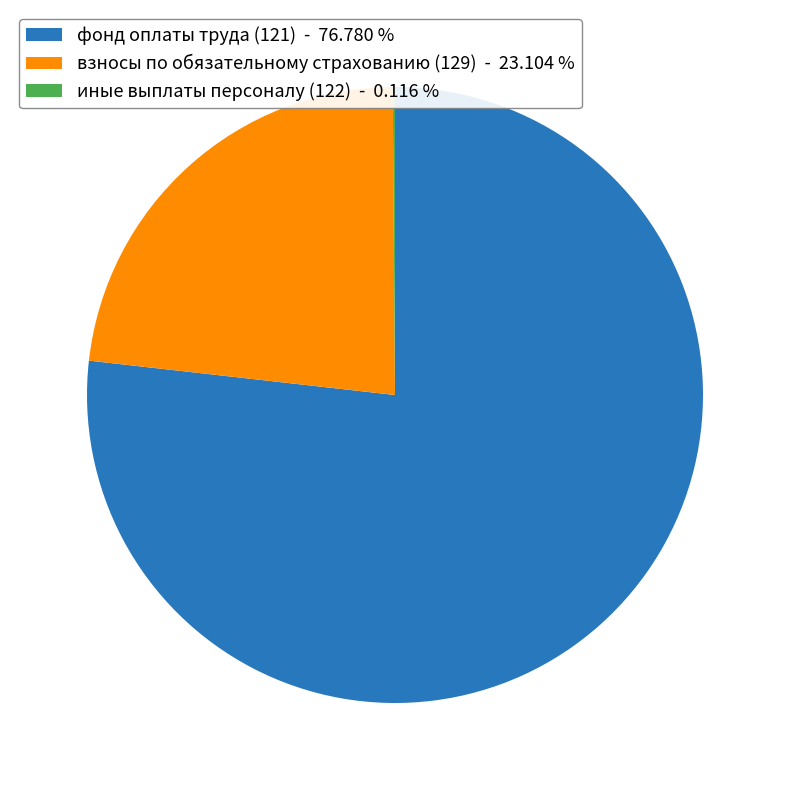

Do взносы по обязательному страхованию (129) - 23.104 % and фонд оплаты труда (121) - 76.780 % together represent more than half of the pie?

Yes